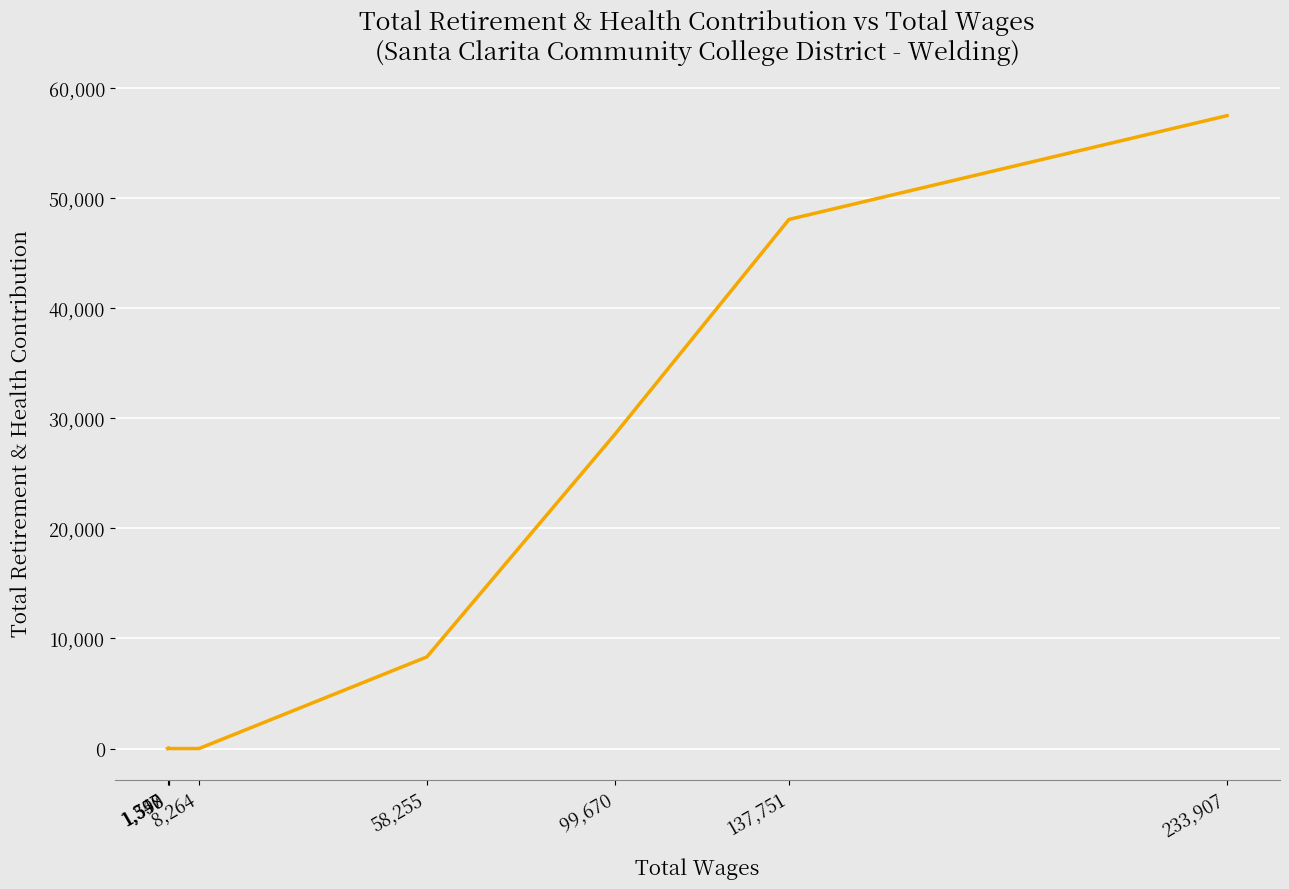

Rank the categories by value from highest to lowest.

233,907, 137,751, 99,670, 58,255, 1,550, 8,264, 1,598, 1,347